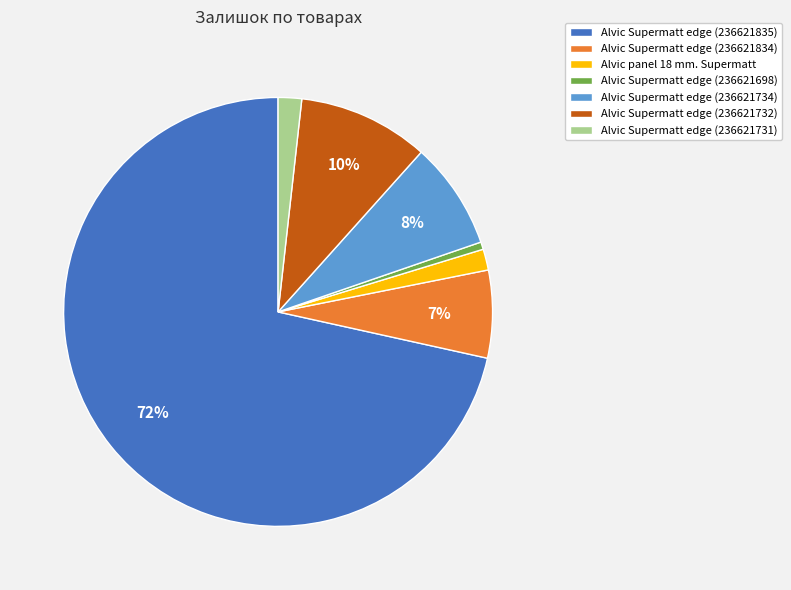

Between Alvic Supermatt edge (236621835) and Alvic Supermatt edge (236621731), which is larger?

Alvic Supermatt edge (236621835)